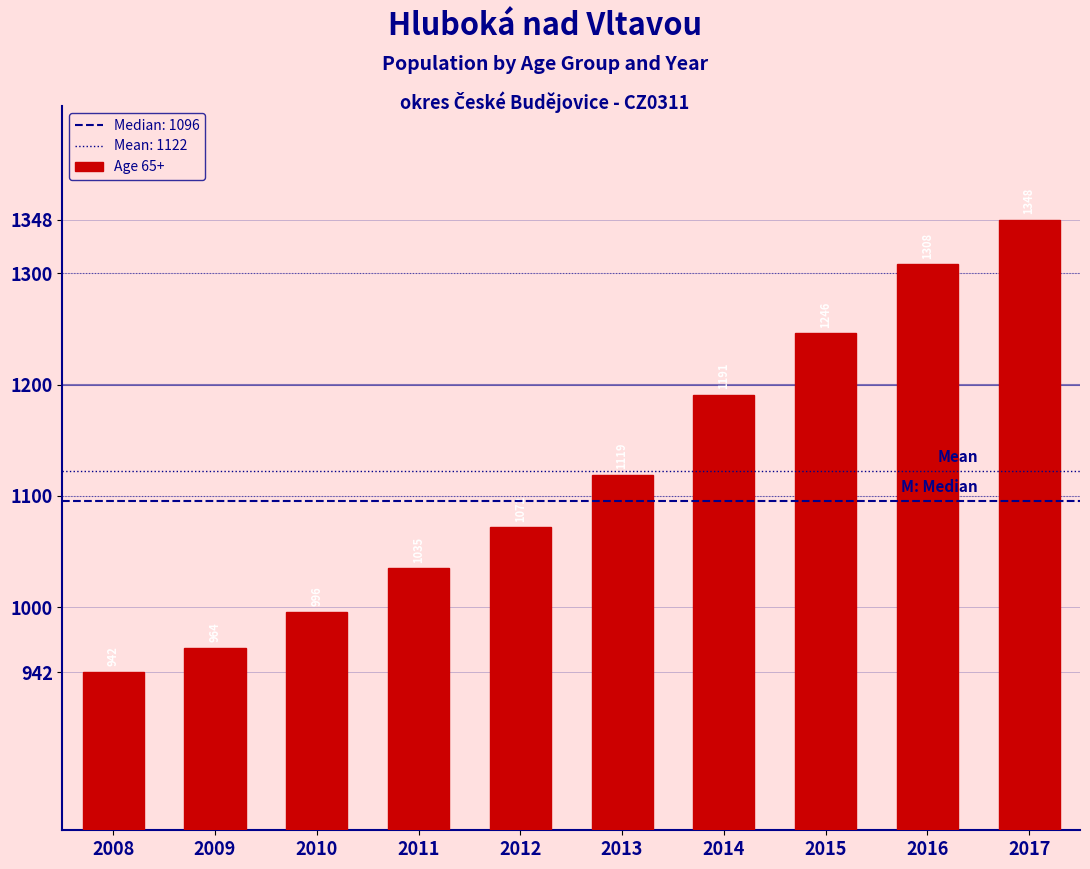

Reading right to left, list all the values displayed in this chart.

1348	1308	1246	1191	1119	1072	1035	996	964	942